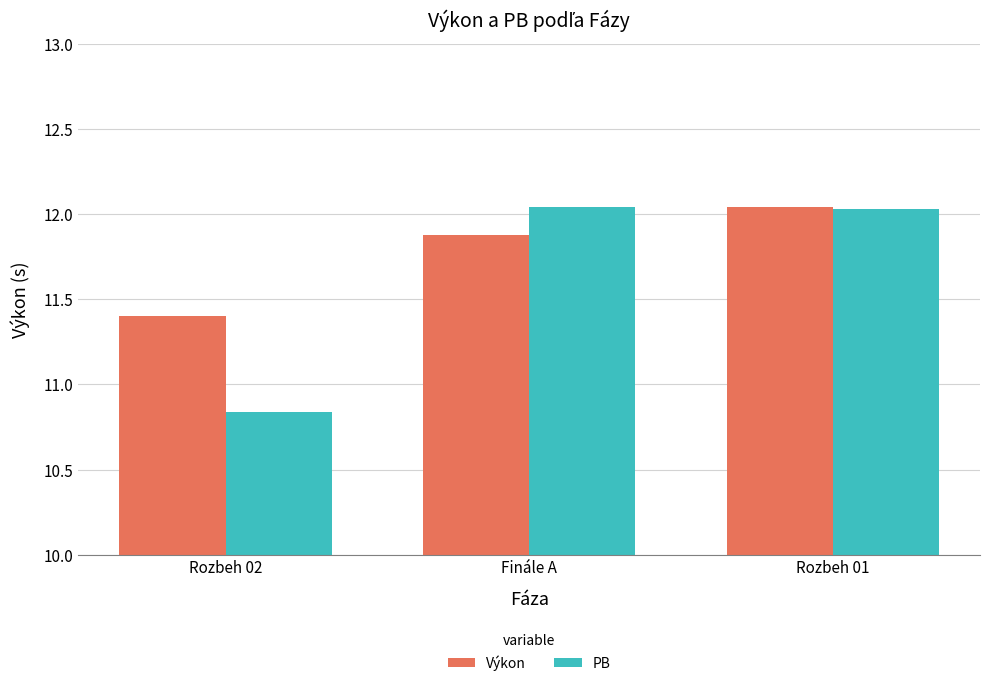

Which series has the widest spread of values?

PB